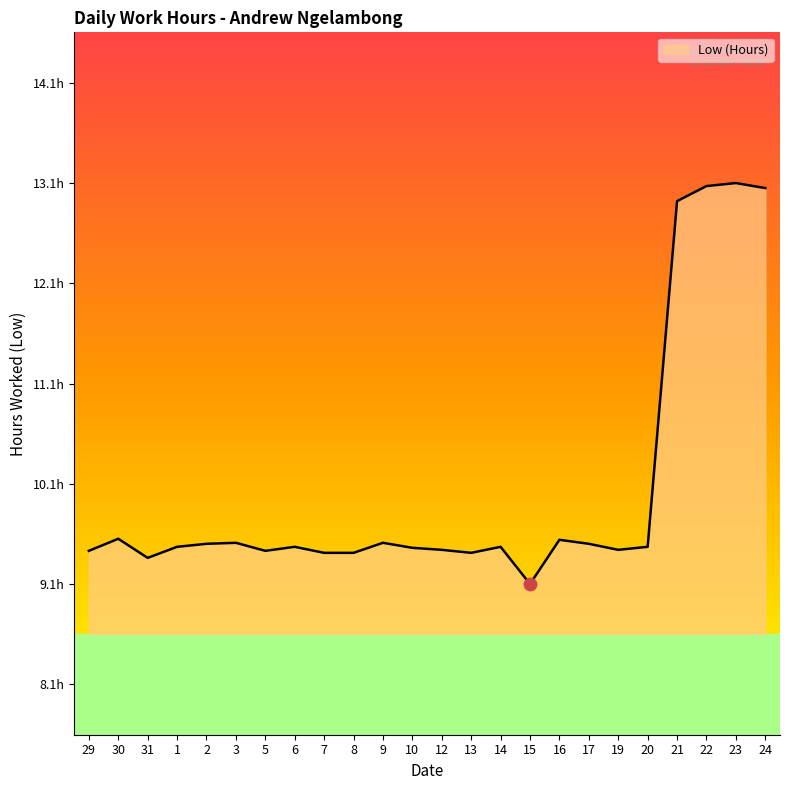

Does the chart have visible grid lines?

No